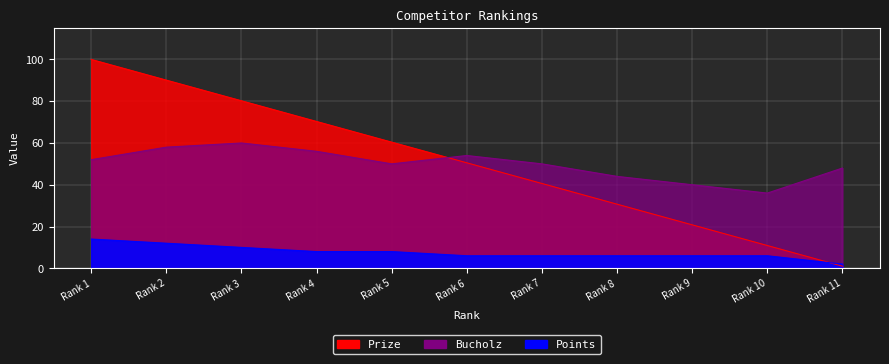

Count the Points values in the range 6 to 10.

8